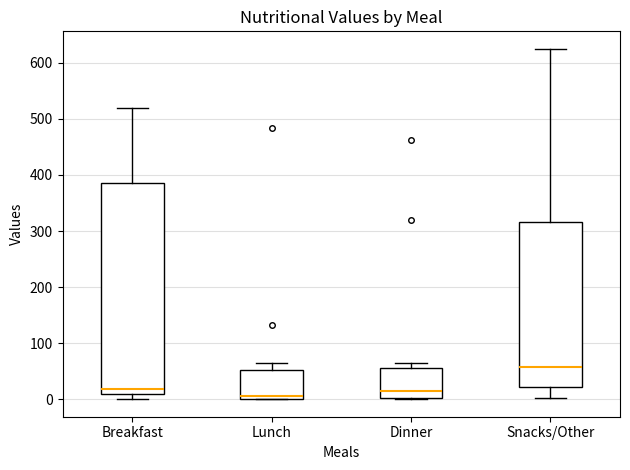

Reading left to right, read every box against the y-axis: the position of its median line, the range the box covers, and the ends of its whiskers. The values are not printed on the chart, so give them approximately, as read against the axis.

Breakfast: median 20, box 10 to 390, whiskers 0 to 520
Lunch: median 10, box 0 to 50, whiskers 0 to 70
Dinner: median 10, box 0 to 60, whiskers 0 to 70
Snacks/Other: median 60, box 20 to 320, whiskers 0 to 630